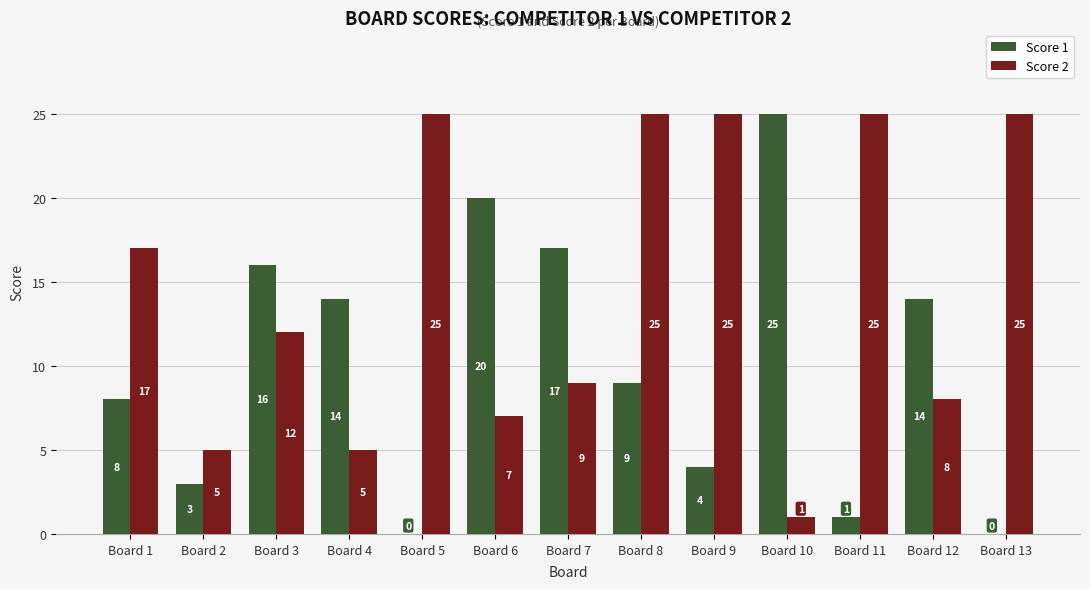

What is the greatest value displayed?

25